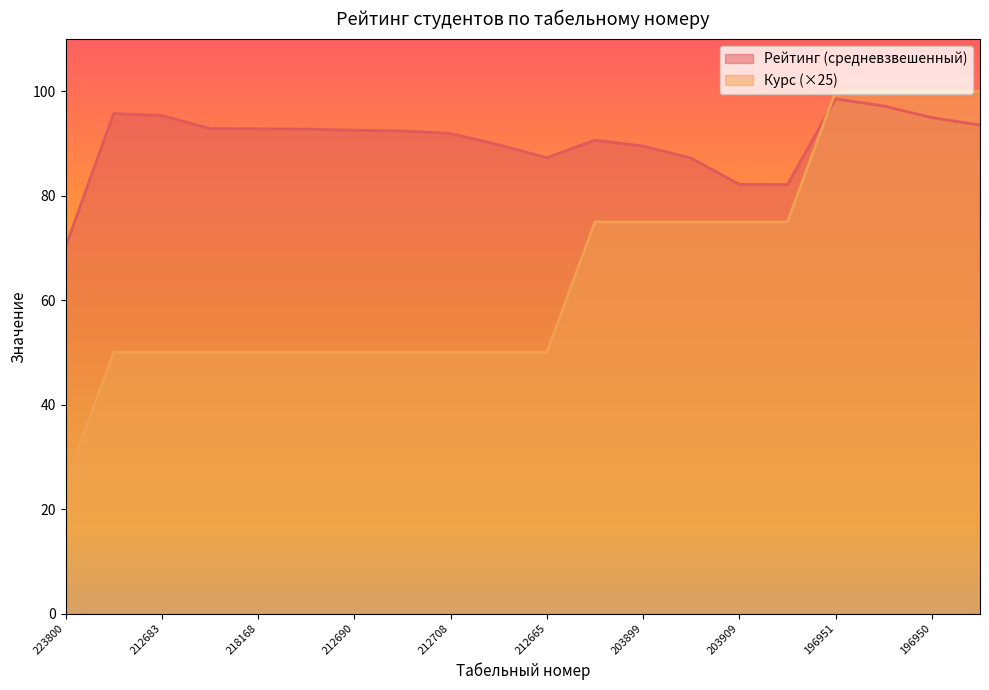

Which series changed the most between 212665 and 203907?

Курс